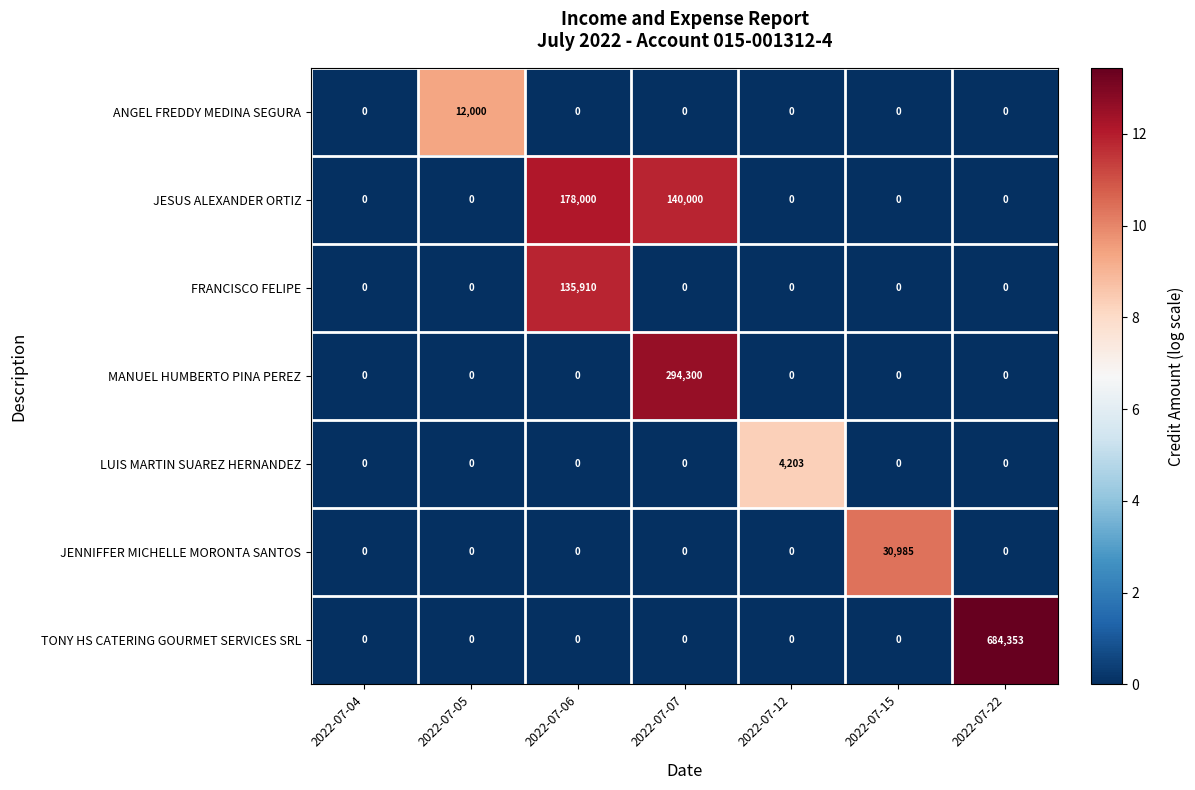

True or false: JENNIFFER MICHELLE MORONTA SANTOS has a value of 0 at 2022-07-12.

True